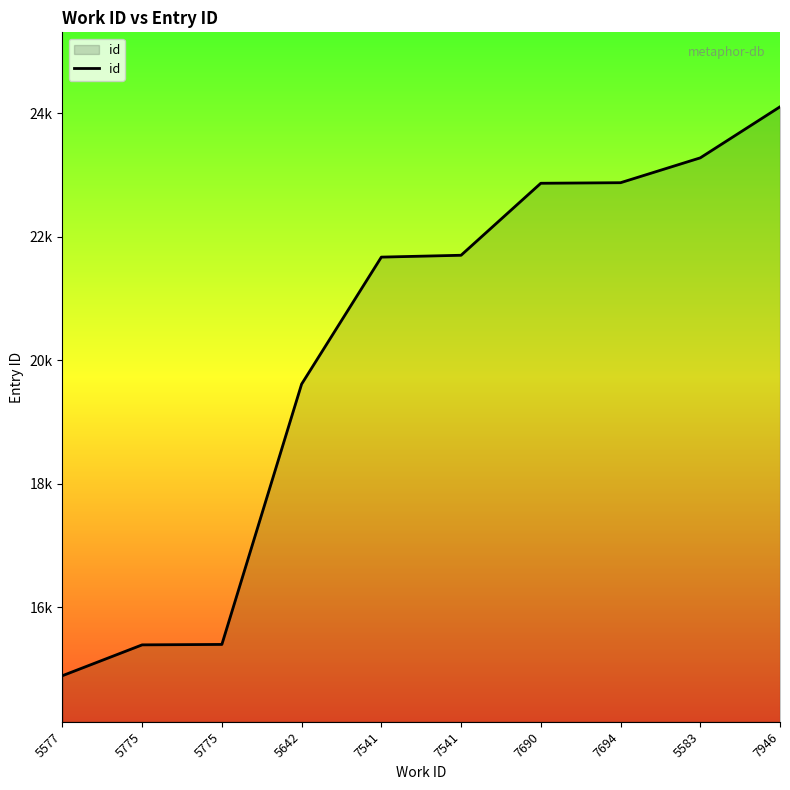

Rank the categories by value from lowest to highest.

5577, 5775, 5775, 5642, 7541, 7541, 7690, 7694, 5583, 7946